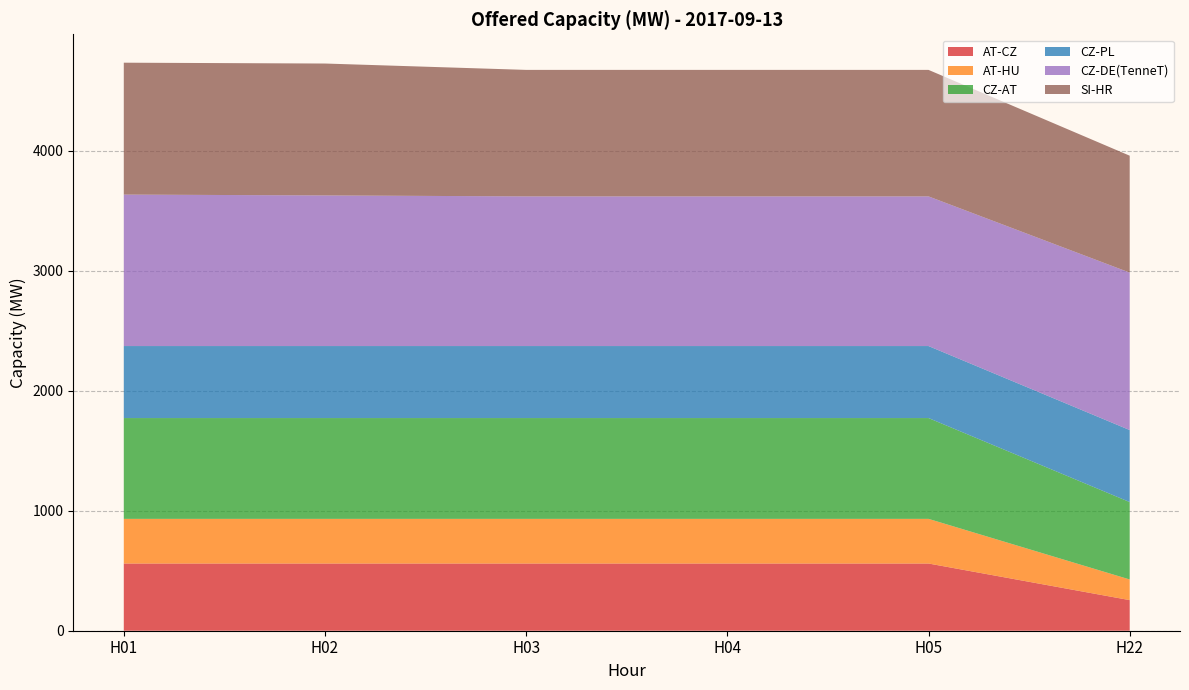

Reading left to right, what are all the values shown in this chart?

AT-CZ: H01=560	H02=560	H03=560	H04=560	H05=560	H22=255
AT-HU: H01=372	H02=372	H03=372	H04=372	H05=372	H22=172
CZ-AT: H01=840	H02=840	H03=840	H04=840	H05=840	H22=645
CZ-PL: H01=600	H02=600	H03=600	H04=600	H05=600	H22=600
CZ-DE(TenneT): H01=1262	H02=1255	H03=1247	H04=1247	H05=1247	H22=1312
SI-HR: H01=1099	H02=1099	H03=1054	H04=1054	H05=1054	H22=974